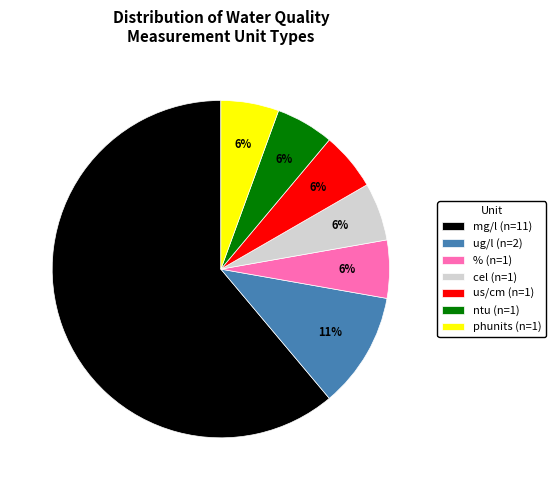

Which category has the biggest portion of the pie?

mg/l (n=11)